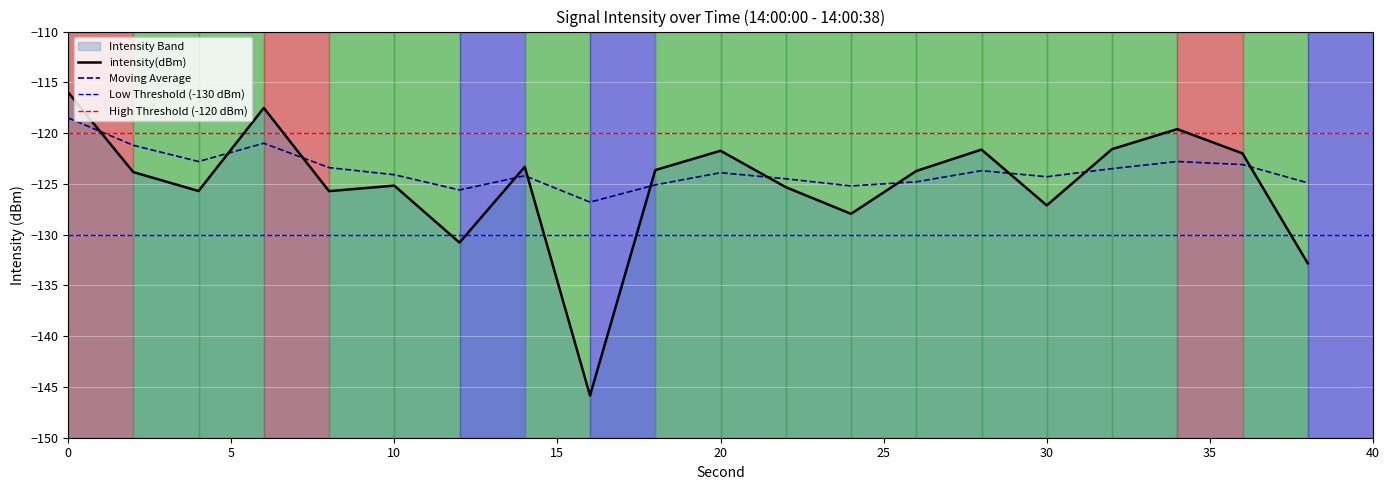

Which series has the largest total across all categories?

moving_avg